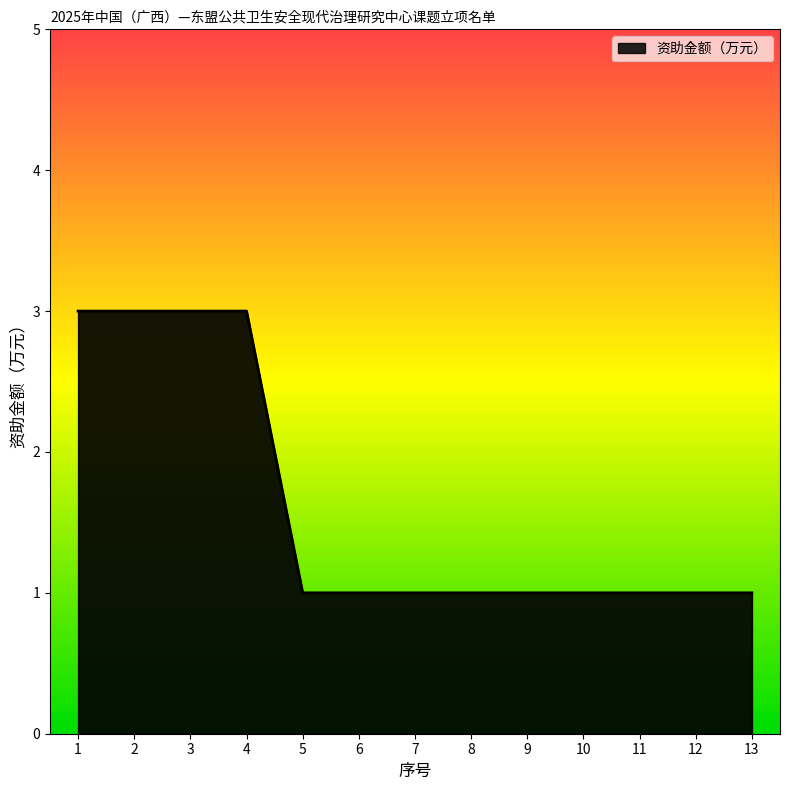

What is the ratio of the value at 1 to the value at 12?

3.0